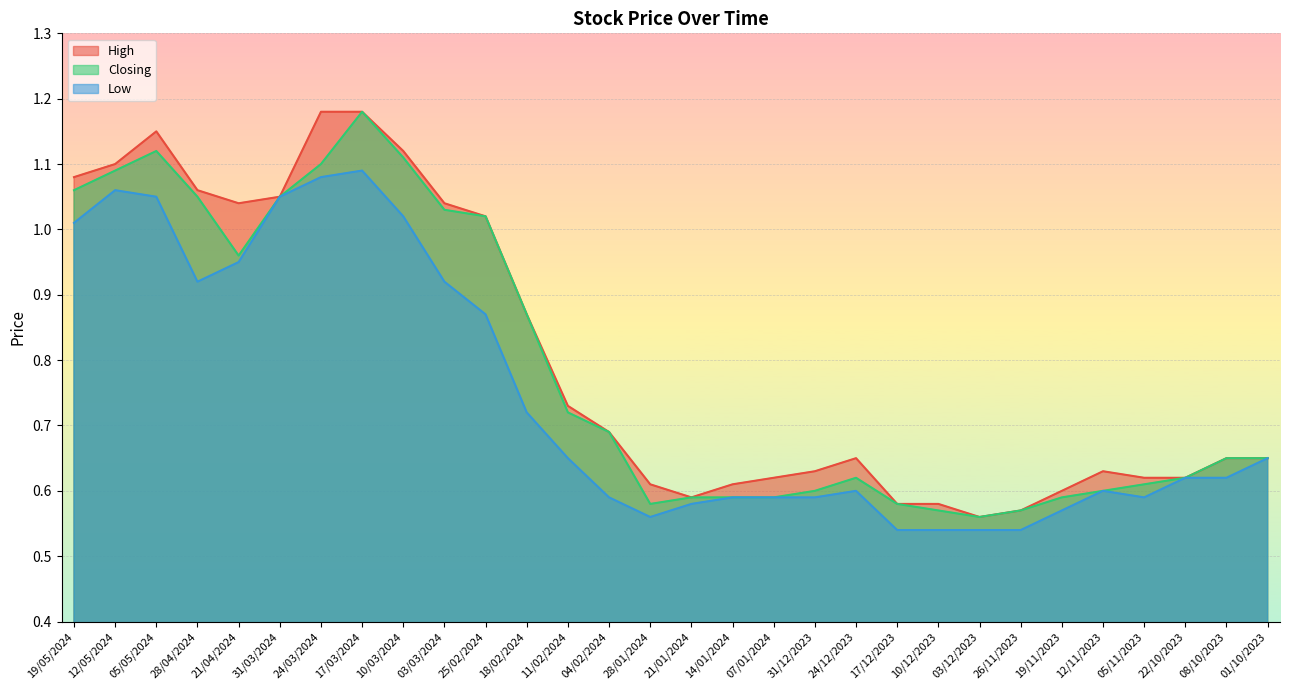

Which series has the largest range (max minus min)?

High